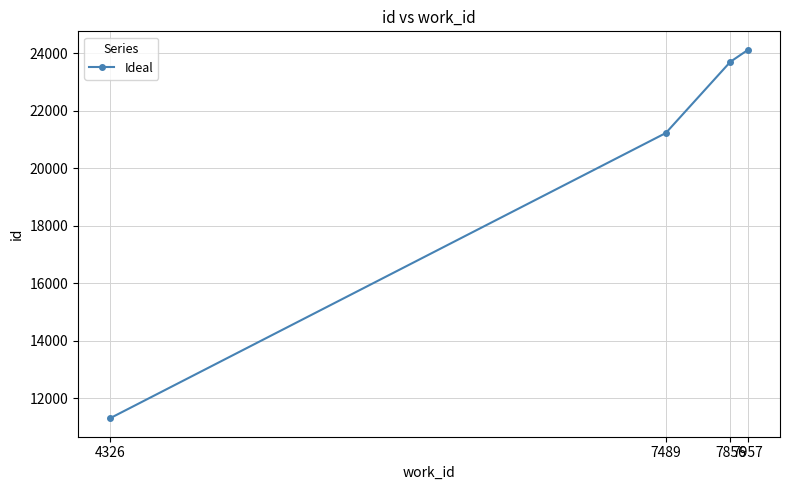

List the labels in order of value, largest first.

7957, 7856, 7489, 4326